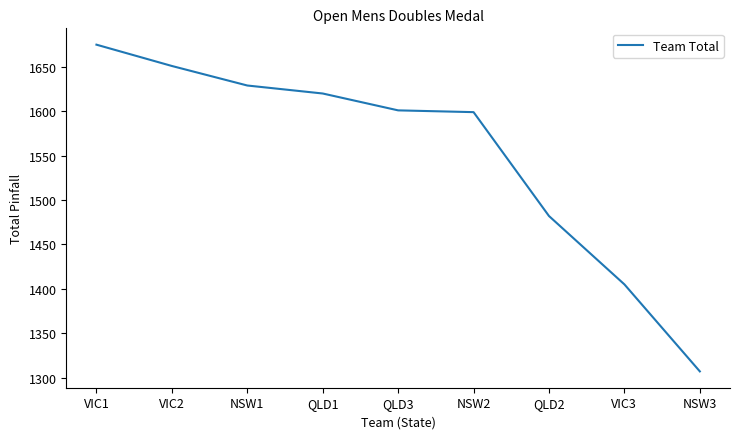

At which category does the chart reach its minimum across all series?

NSW3